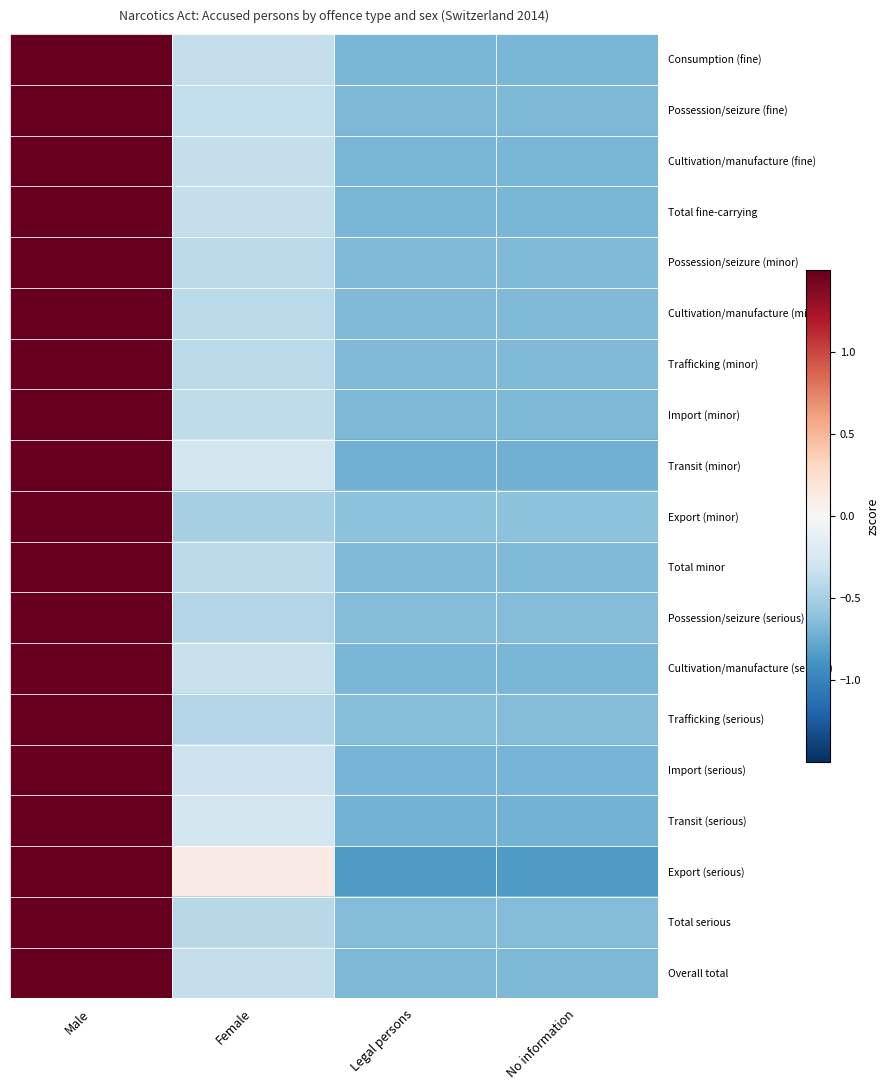

What is the greatest value displayed?

1.5